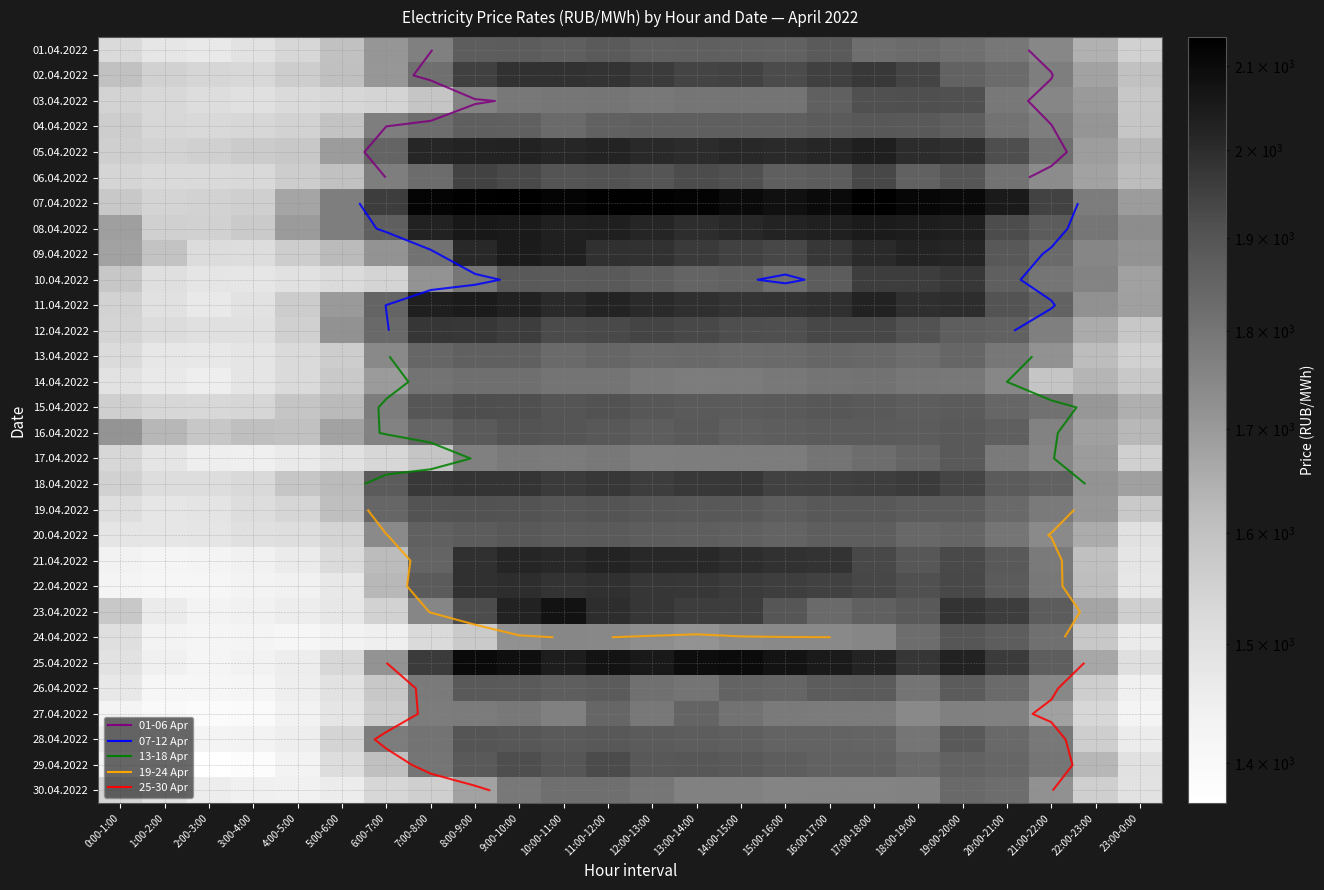

Which has a higher value, 0:00-1:00 or 23:00-0:00?

23:00-0:00